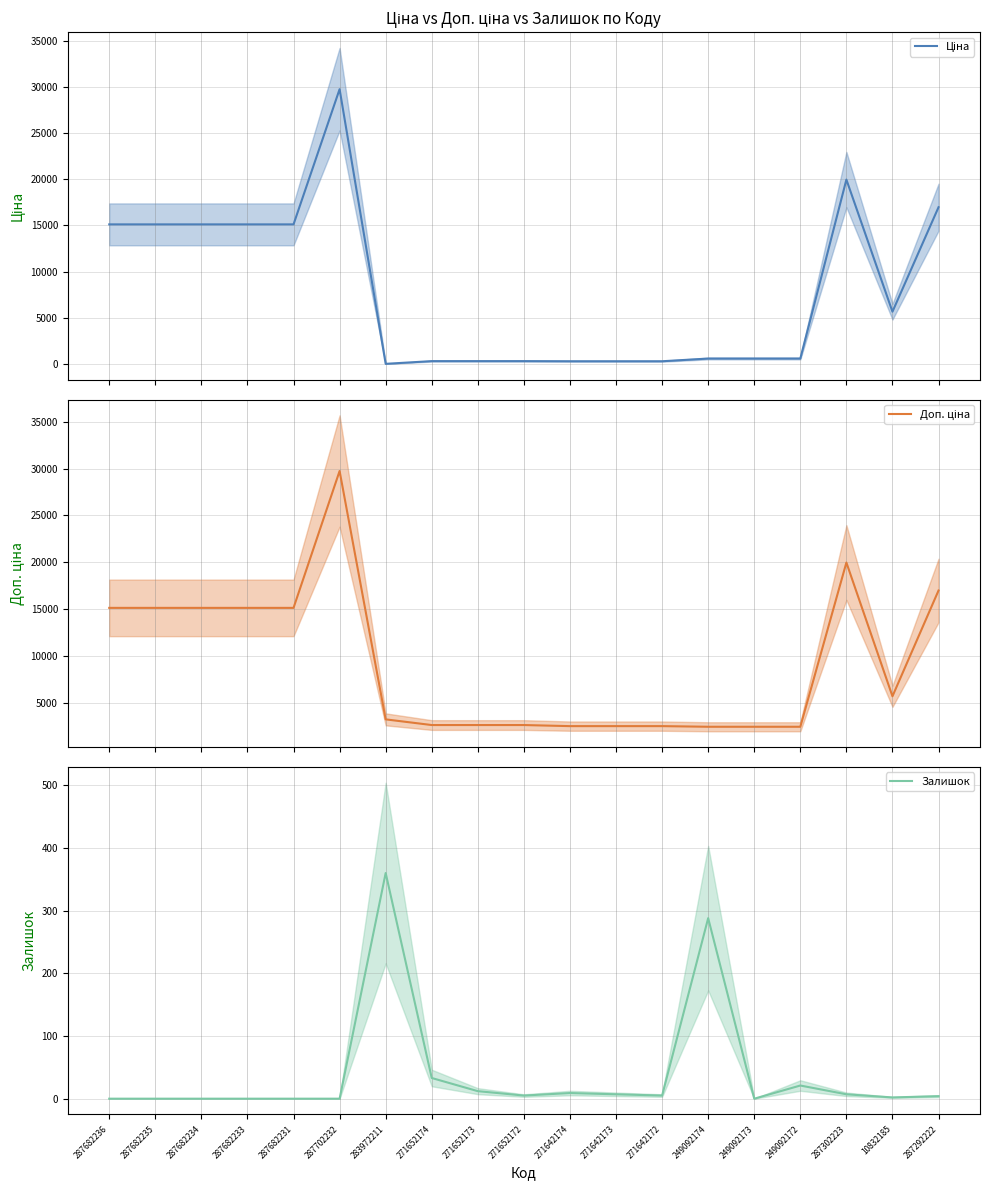

True or false: Залишок has a value of 11.4 at 287302223.

False